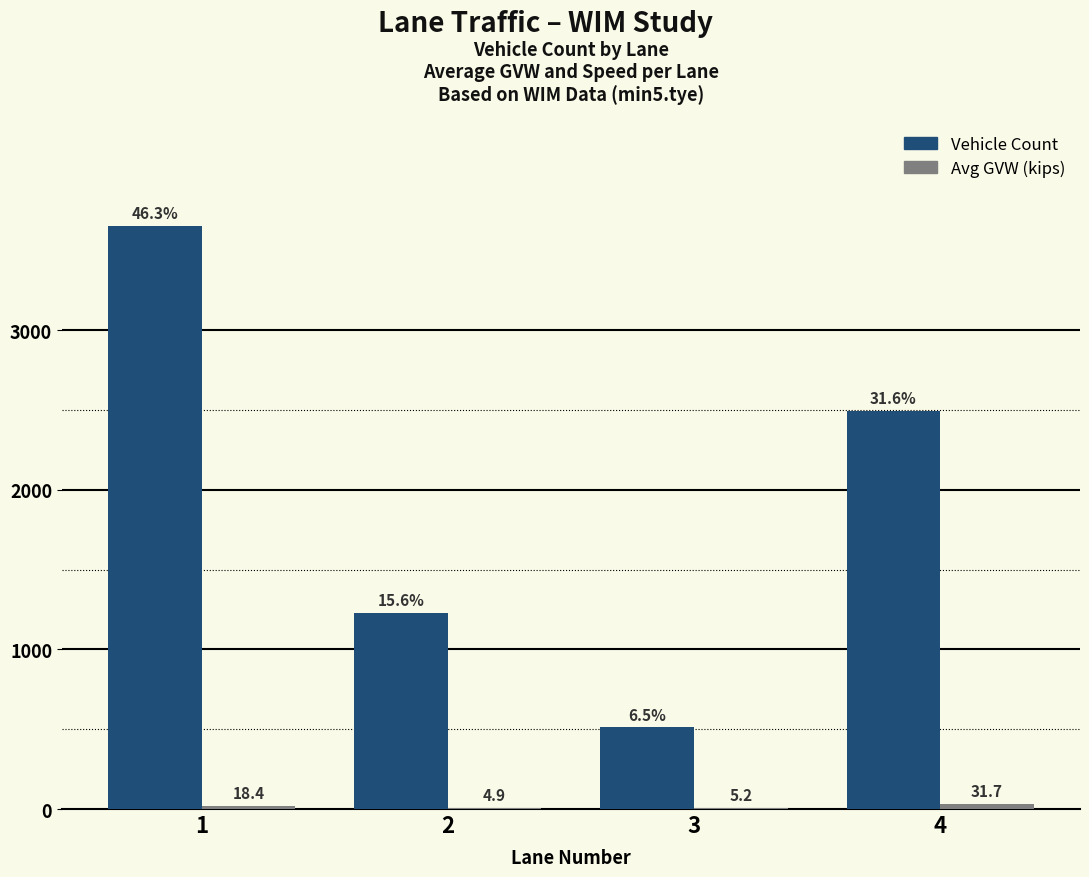

What is the sum of all Vehicle Count values?

7890.0